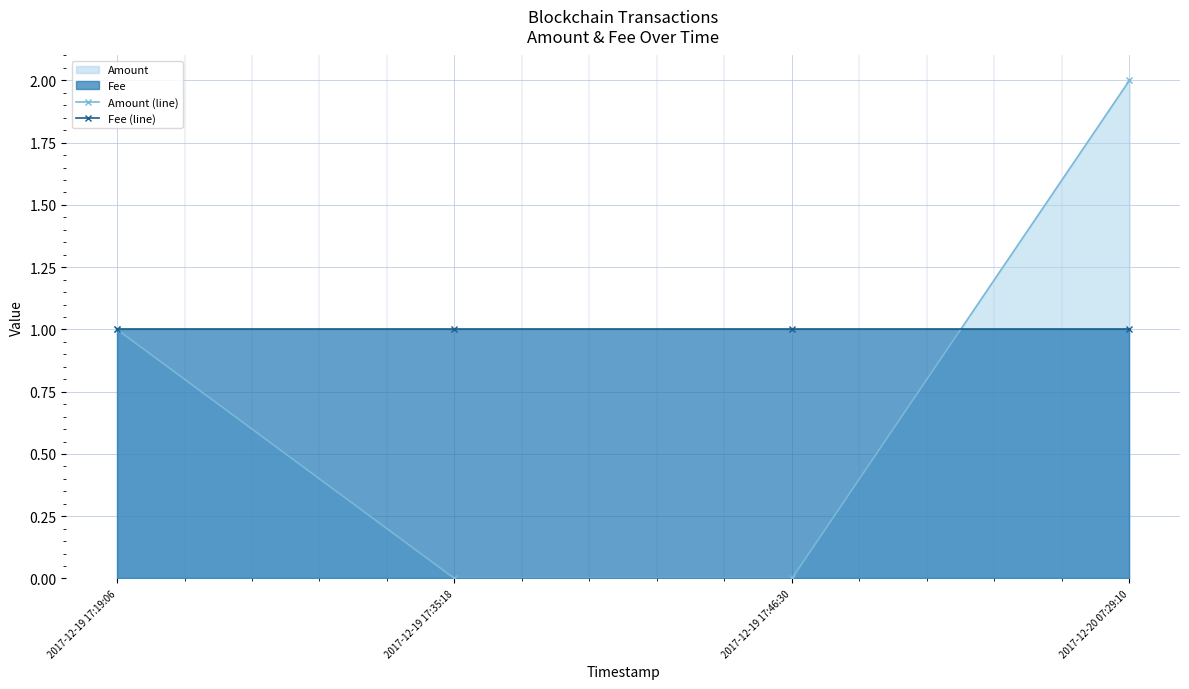

The Fee (line) series shows 0 at 2017-12-19 17:35:18. True or false?

False